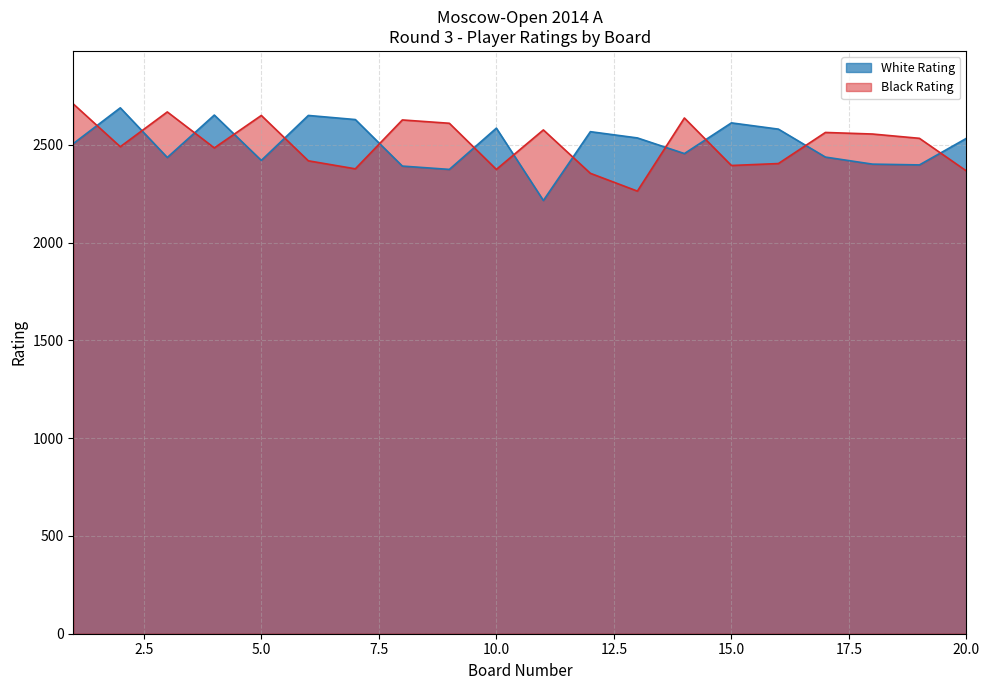

True or false: White Rating has a value of 2581 at 16.

True